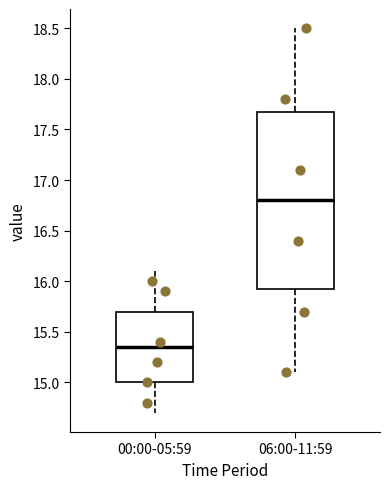

Comparing the boxes themselves (not the whiskers), which one is the tallest?

06:00-11:59